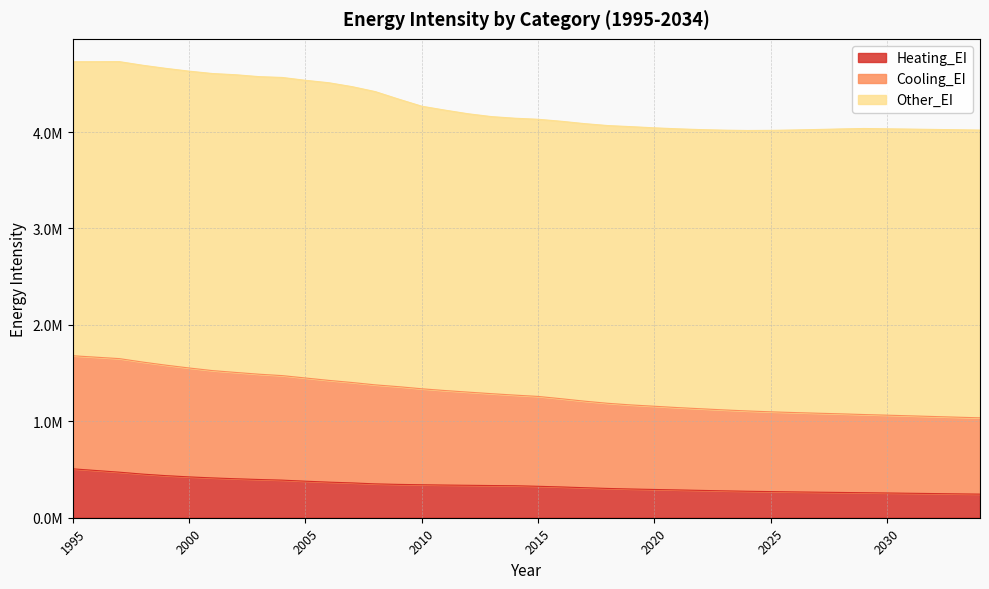

What is the lowest value of the Cooling_EI series?

1036168.7